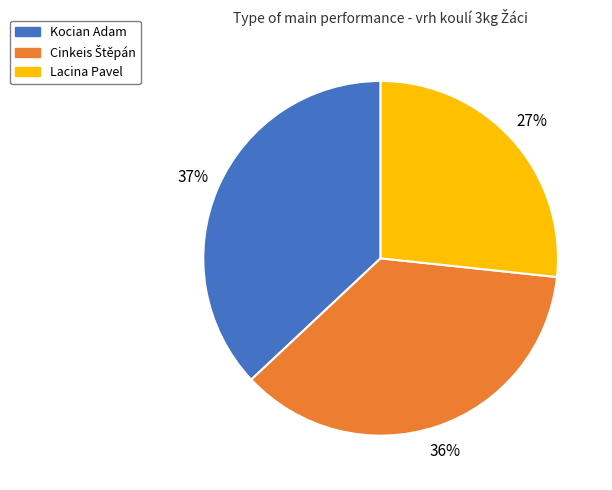

The Lacina Pavel slice represents 17% of the pie. True or false?

False